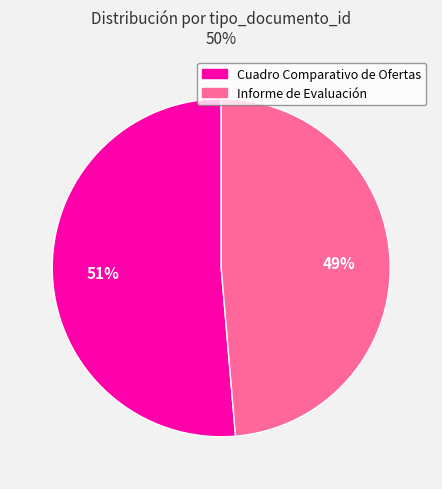

Count the number of slices in the pie.

2